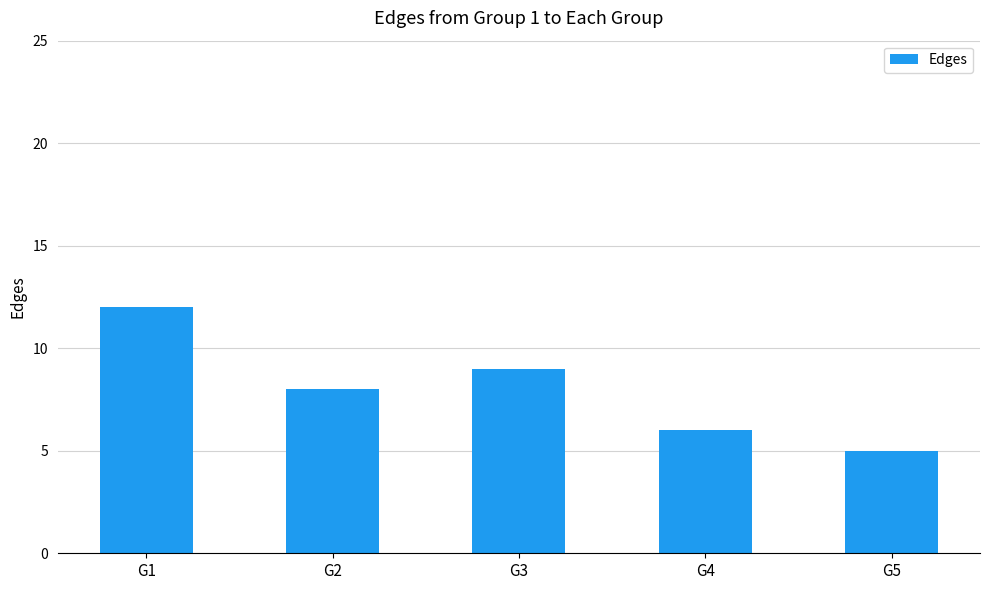

What is the ratio of the value at G2 to the value at G1?

0.7